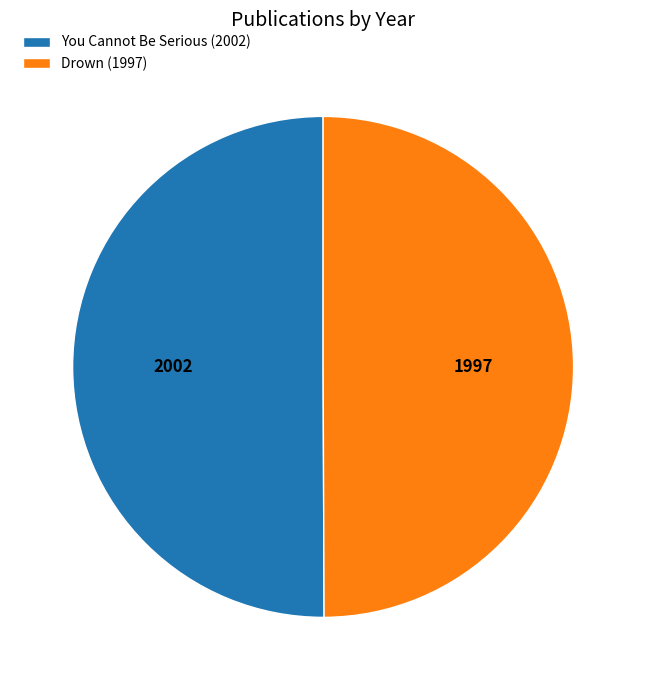

Combined, do You Cannot Be Serious (2002) and Drown (1997) account for over 50%?

Yes